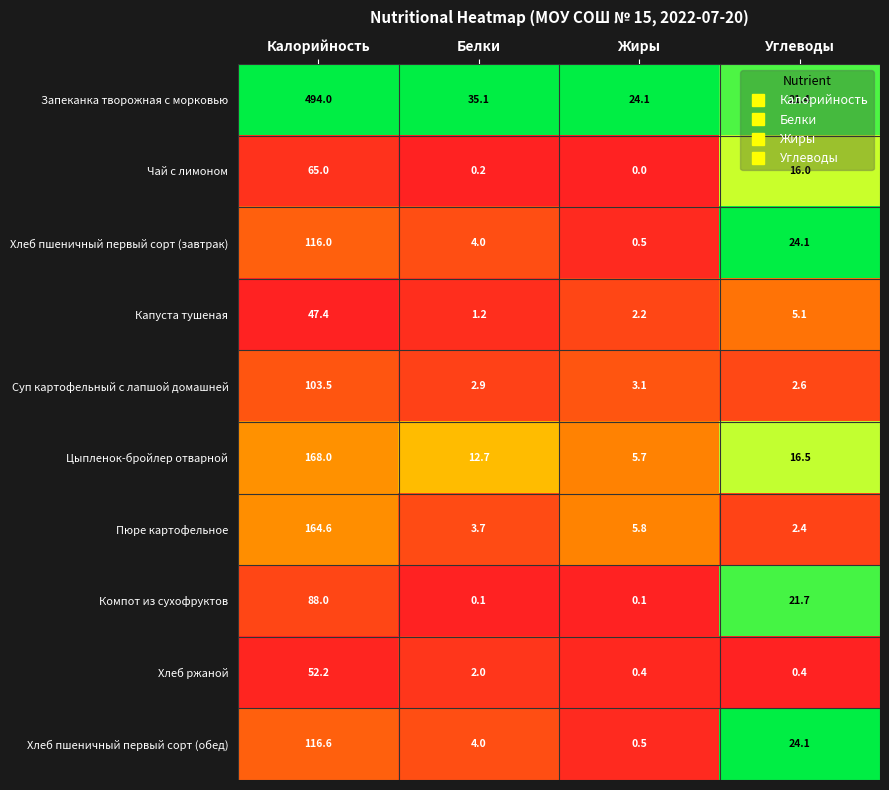

How many values in the Суп картофельный с лапшой домашней series exceed 3?

2